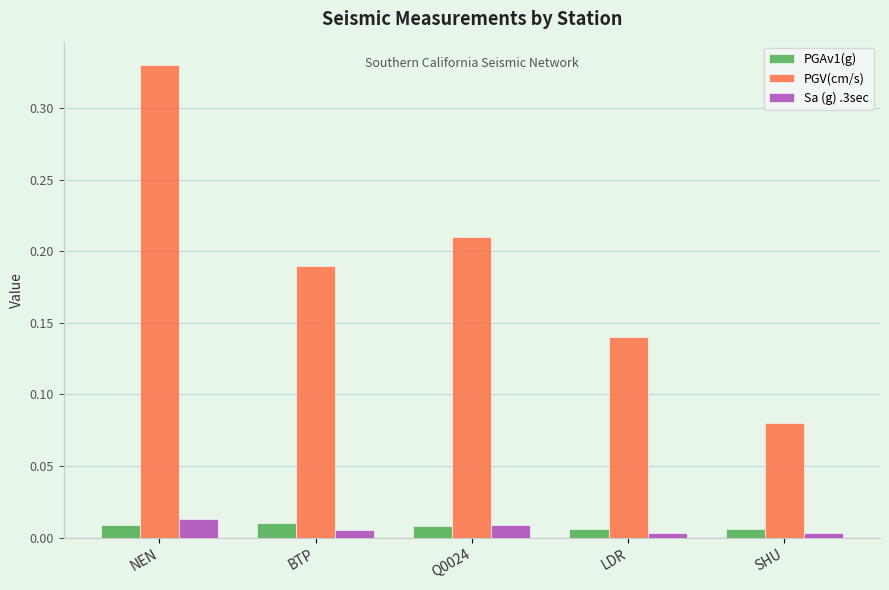

Rank the series by their maximum value, from lowest to highest.

PGAv1(g), Sa (g) .3sec, PGV(cm/s)